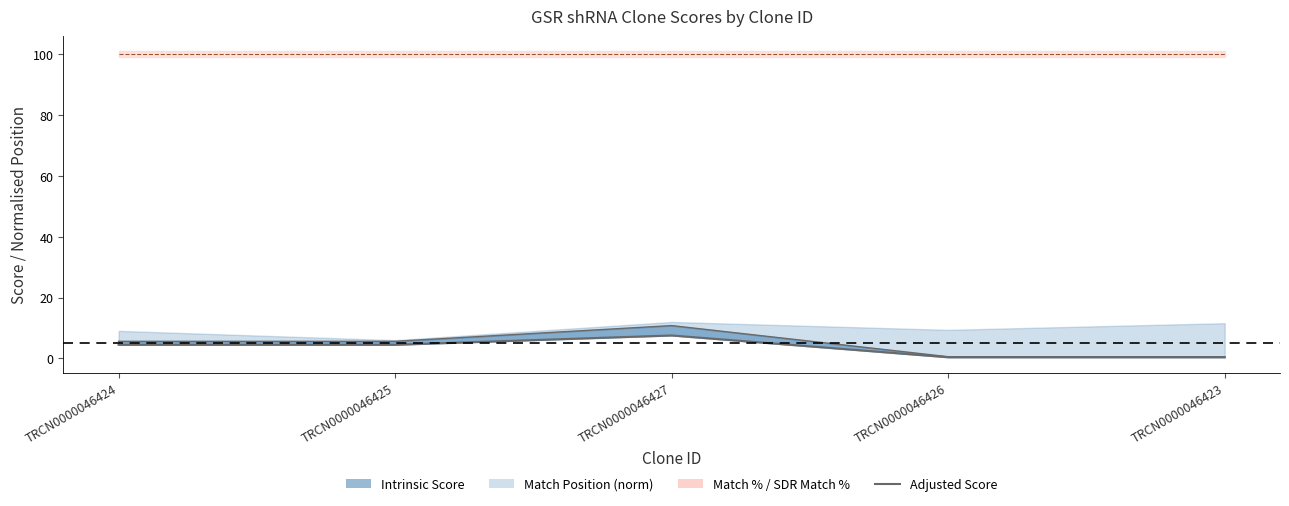

Reading right to left, transcribe all the data shown in this chart.

TRCN0000046423=0.4	TRCN0000046426=0.4	TRCN0000046427=7.6	TRCN0000046425=4.5	TRCN0000046424=4.5